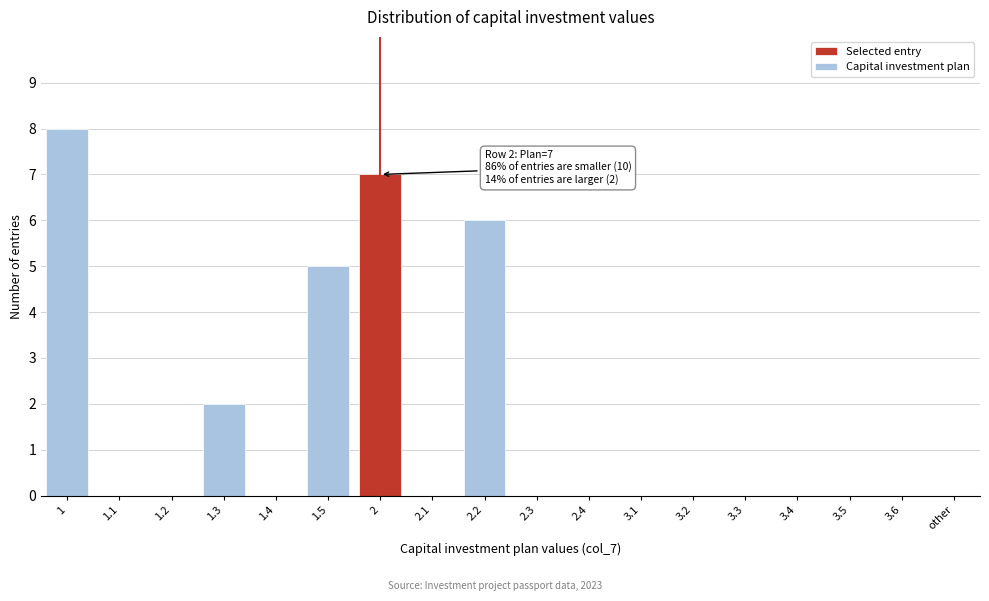

Reading right to left, list all the values displayed in this chart.

other=0	3.6=0	3.5=0	3.4=0	3.3=0	3.2=0	3.1=0	2.4=0	2.3=0	2.2=6	2.1=0	2=7	1.5=5	1.4=0	1.3=2	1.2=0	1.1=0	1=8